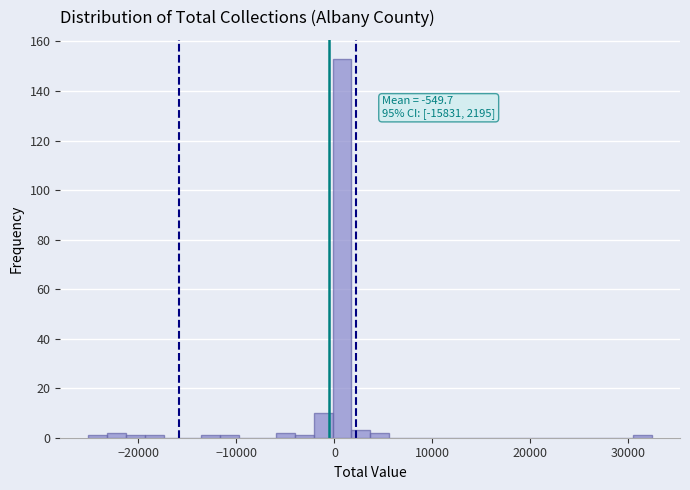

Around what value on the x-axis is the tallest bar? Give the approximate position of its centre, as read against the axis.

1000